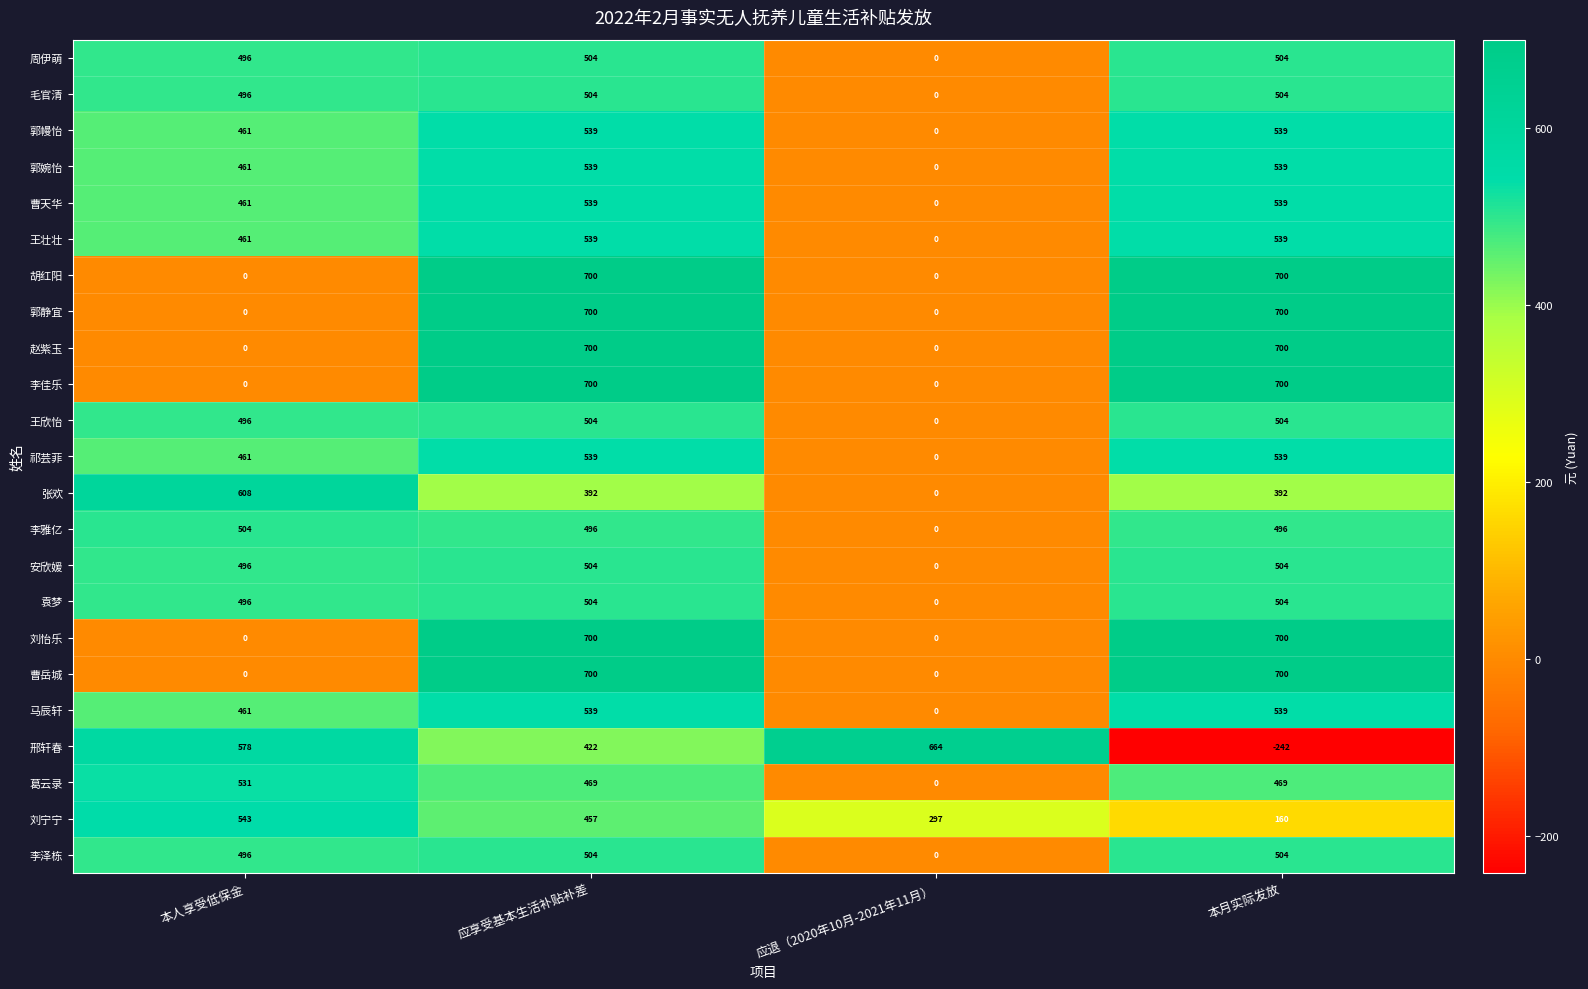

The 王壮壮 series shows 0 at 应退（2020年10月-2021年11月）. True or false?

True